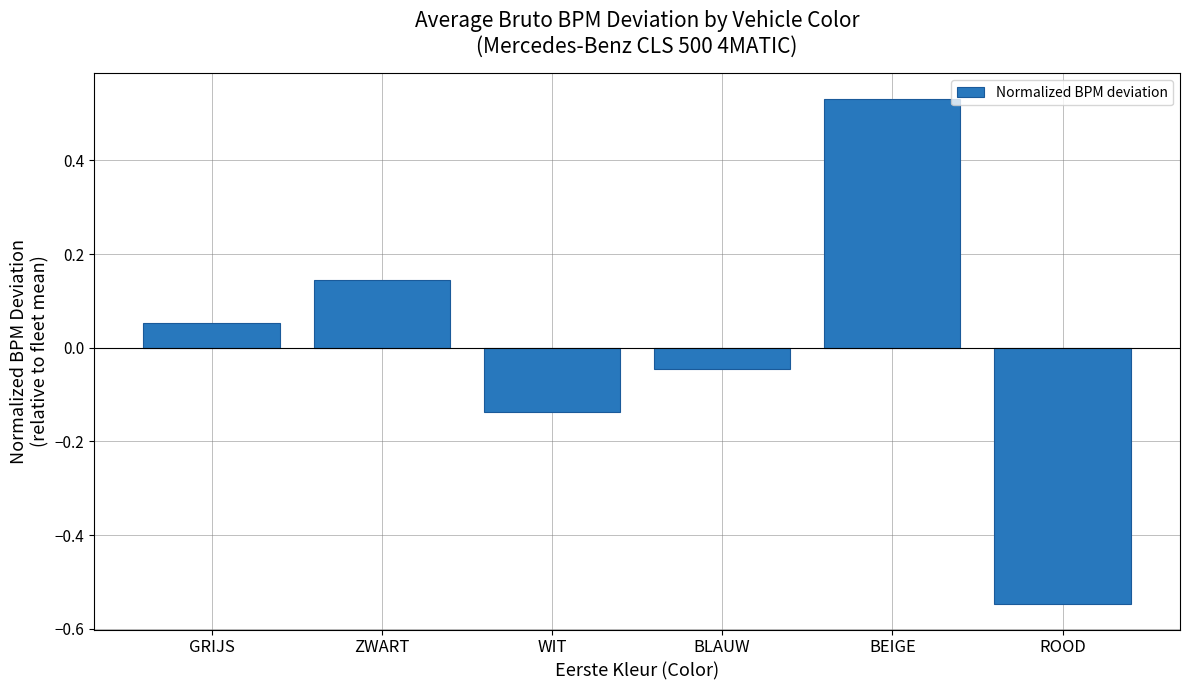

Does the chart contain any negative values?

Yes